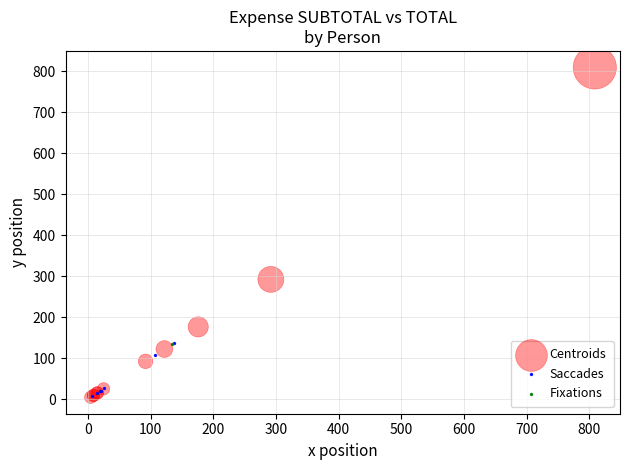

What are all the series names shown in the legend?

Centroids, Saccades, Fixations